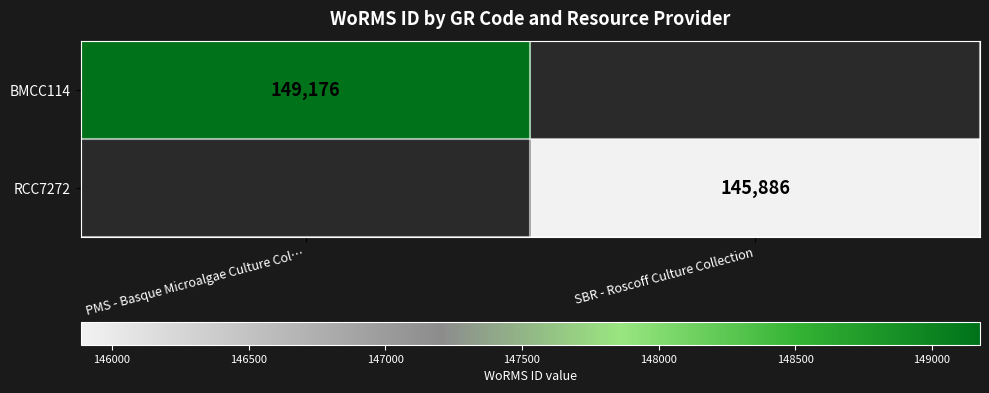

Is the value of RCC7272 at SBR - Roscoff Culture Collection greater than the value of BMCC114 at PMS - Basque Microalgae Culture Col…?

No